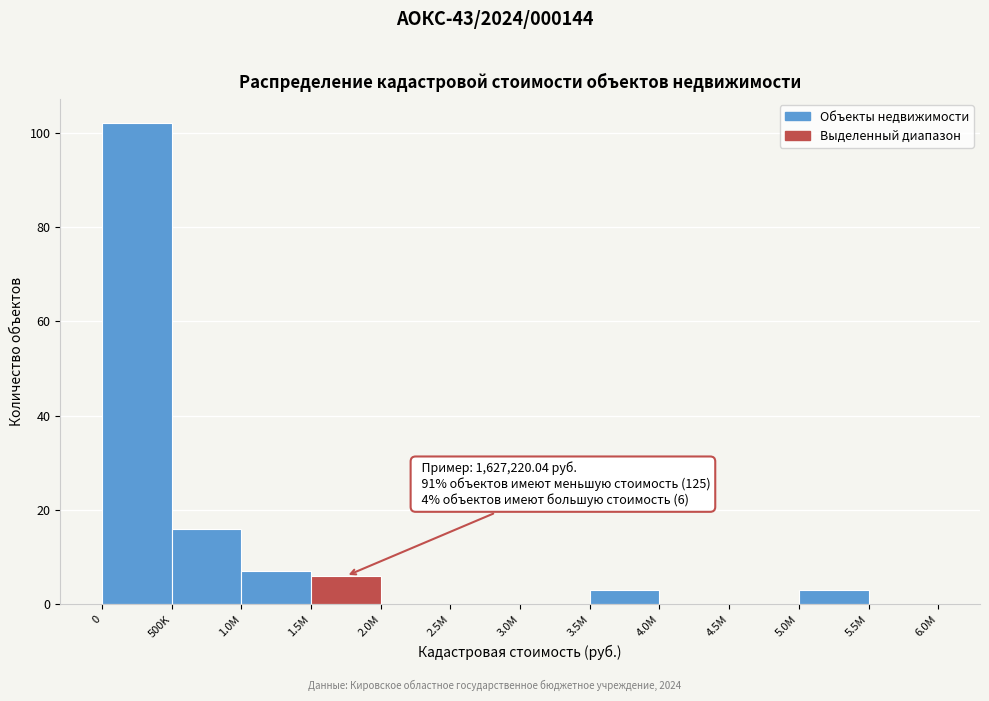

Reading right to left, transcribe all the data shown in this chart.

5.5M=0	5.0M=3	4.5M=0	4.0M=0	3.5M=3	3.0M=0	2.5M=0	2.0M=0	1.5M=6	1.0M=7	500K=16	0=102